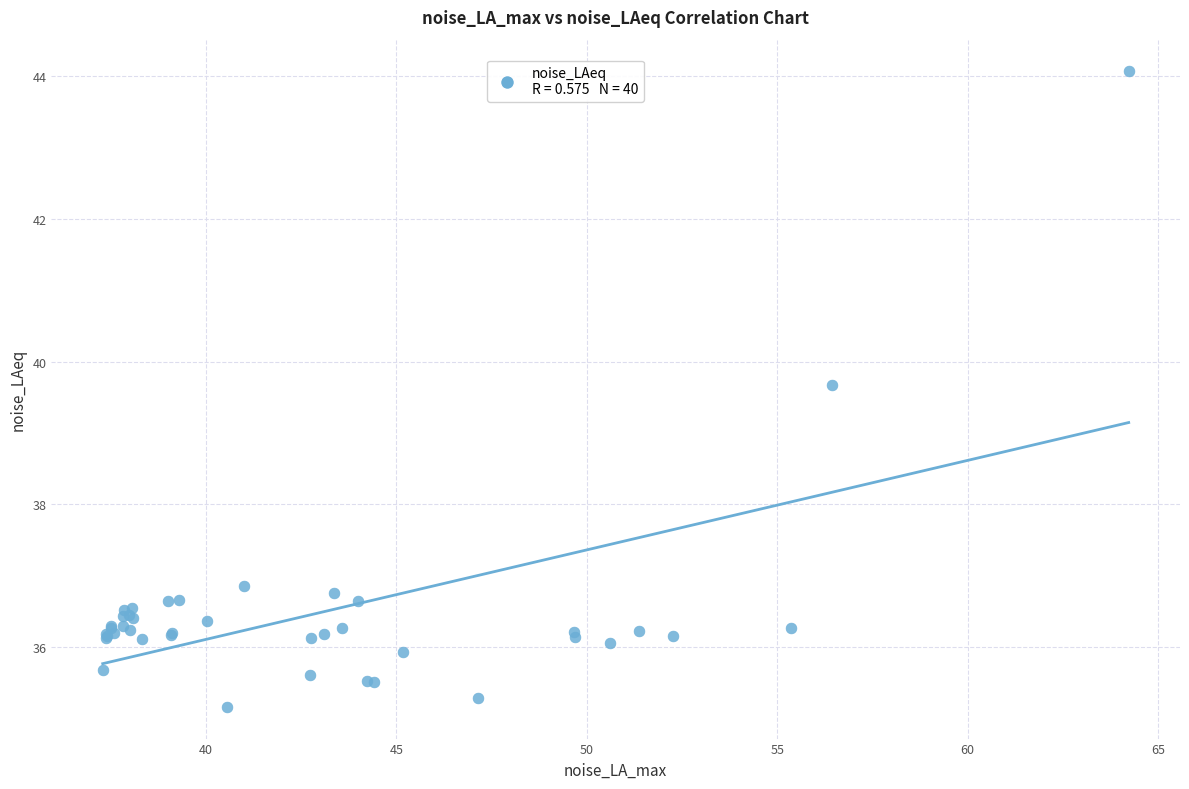

What Y value in the scatter plot is closest to 39?

39.7